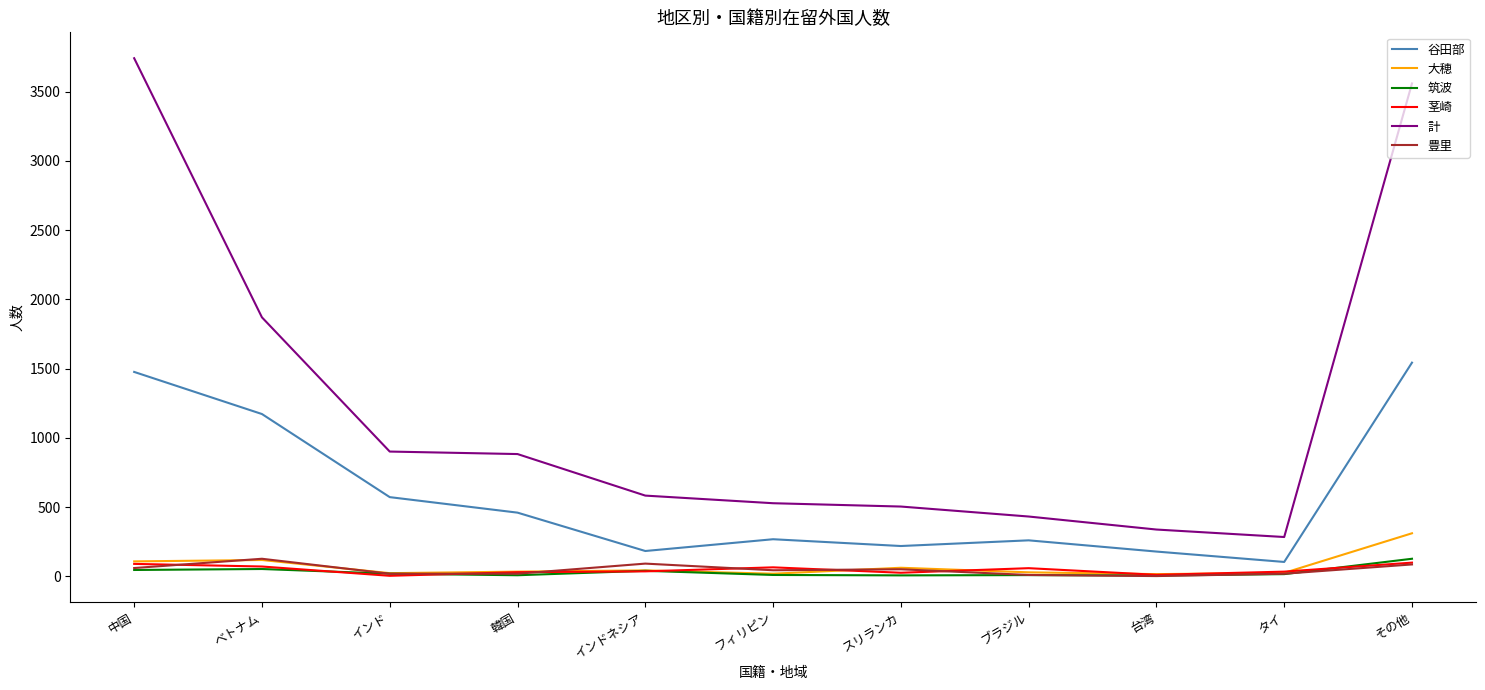

Is it true that 計 equals 751 at スリランカ?

False